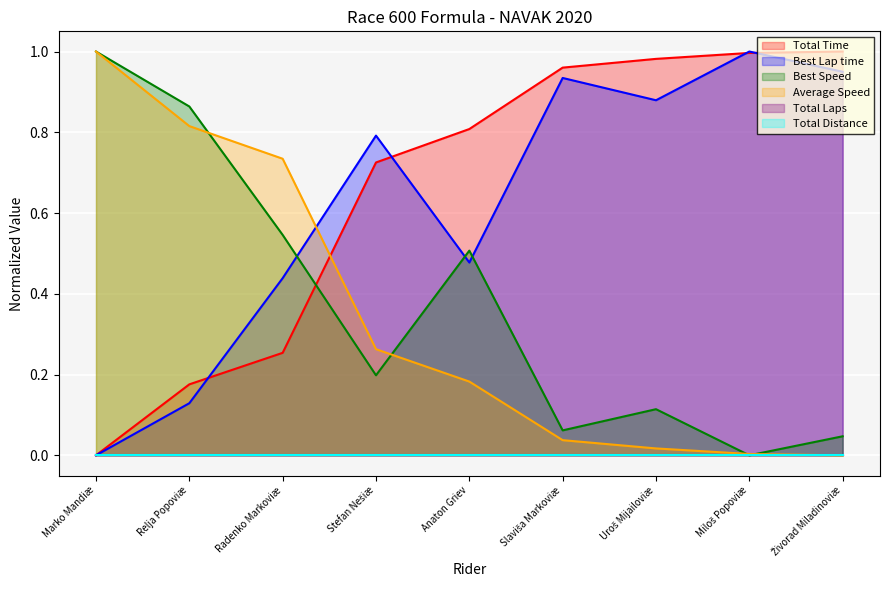

How many interior local valleys does the Best Speed series have?

3